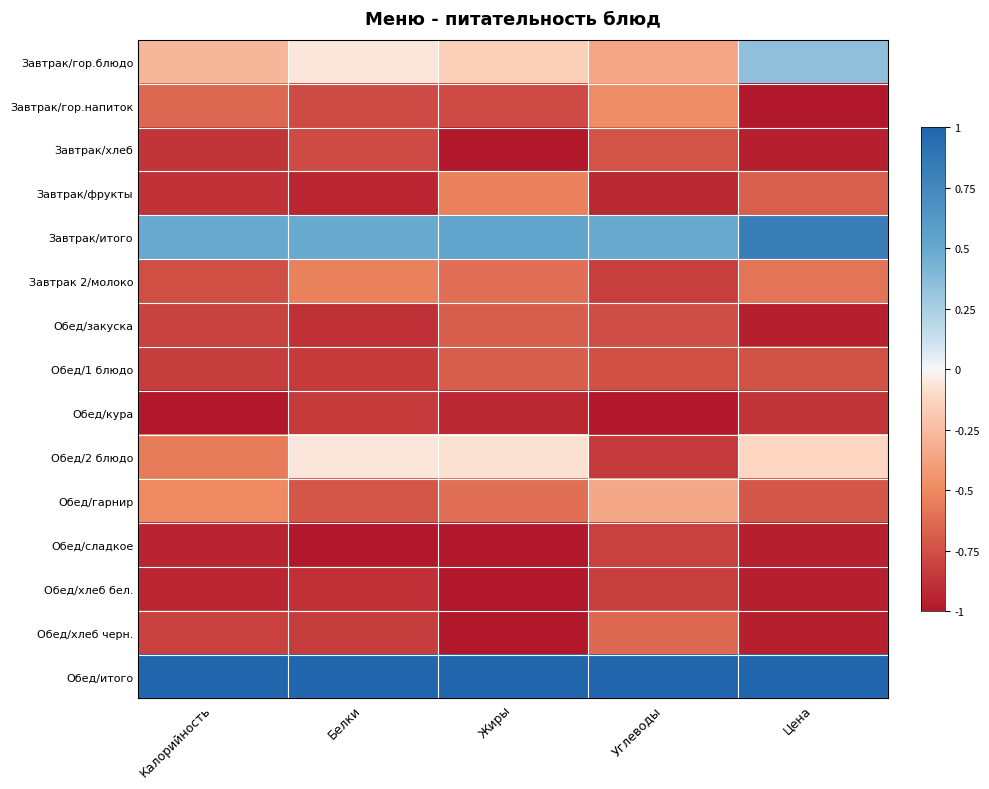

Reading right to left, extract all data points from this chart.

Завтрак/гор.блюдо: Цена=0.3	Углеводы=-0.4	Жиры=-0.2	Белки=-0.1	Калорийность=-0.3
Завтрак/гор.напиток: Цена=-1.0	Углеводы=-0.5	Жиры=-0.8	Белки=-0.8	Калорийность=-0.6
Завтрак/хлеб: Цена=-1.0	Углеводы=-0.7	Жиры=-1.0	Белки=-0.8	Калорийность=-0.9
Завтрак/фрукты: Цена=-0.7	Углеводы=-0.9	Жиры=-0.5	Белки=-0.9	Калорийность=-0.9
Завтрак/итого: Цена=0.8	Углеводы=0.5	Жиры=0.5	Белки=0.5	Калорийность=0.5
Завтрак 2/молоко: Цена=-0.6	Углеводы=-0.8	Жиры=-0.6	Белки=-0.5	Калорийность=-0.8
Обед/закуска: Цена=-1.0	Углеводы=-0.8	Жиры=-0.7	Белки=-0.9	Калорийность=-0.8
Обед/1 блюдо: Цена=-0.8	Углеводы=-0.8	Жиры=-0.7	Белки=-0.8	Калорийность=-0.8
Обед/кура: Цена=-0.9	Углеводы=-1.0	Жиры=-0.9	Белки=-0.8	Калорийность=-1.0
Обед/2 блюдо: Цена=-0.1	Углеводы=-0.8	Жиры=-0.1	Белки=-0.1	Калорийность=-0.6
Обед/гарнир: Цена=-0.7	Углеводы=-0.3	Жиры=-0.6	Белки=-0.7	Калорийность=-0.5
Обед/сладкое: Цена=-1.0	Углеводы=-0.8	Жиры=-1.0	Белки=-1.0	Калорийность=-0.9
Обед/хлеб бел.: Цена=-1.0	Углеводы=-0.8	Жиры=-1.0	Белки=-0.9	Калорийность=-0.9
Обед/хлеб черн.: Цена=-1.0	Углеводы=-0.6	Жиры=-1.0	Белки=-0.8	Калорийность=-0.8
Обед/итого: Цена=1.0	Углеводы=1.0	Жиры=1.0	Белки=1.0	Калорийность=1.0